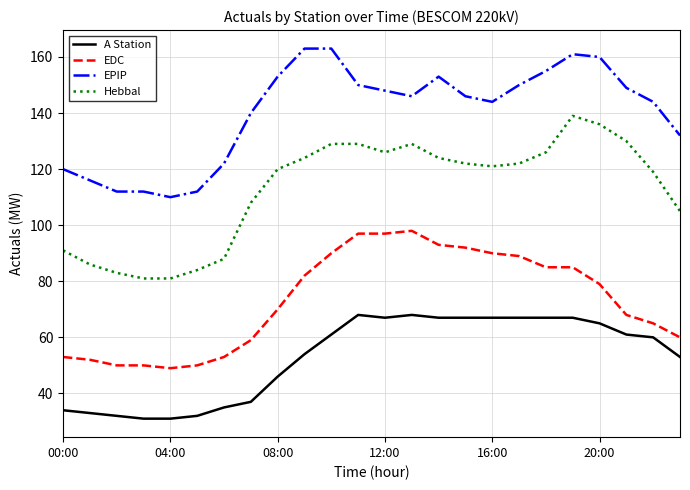

What is the maximum value for Hebbal?

139